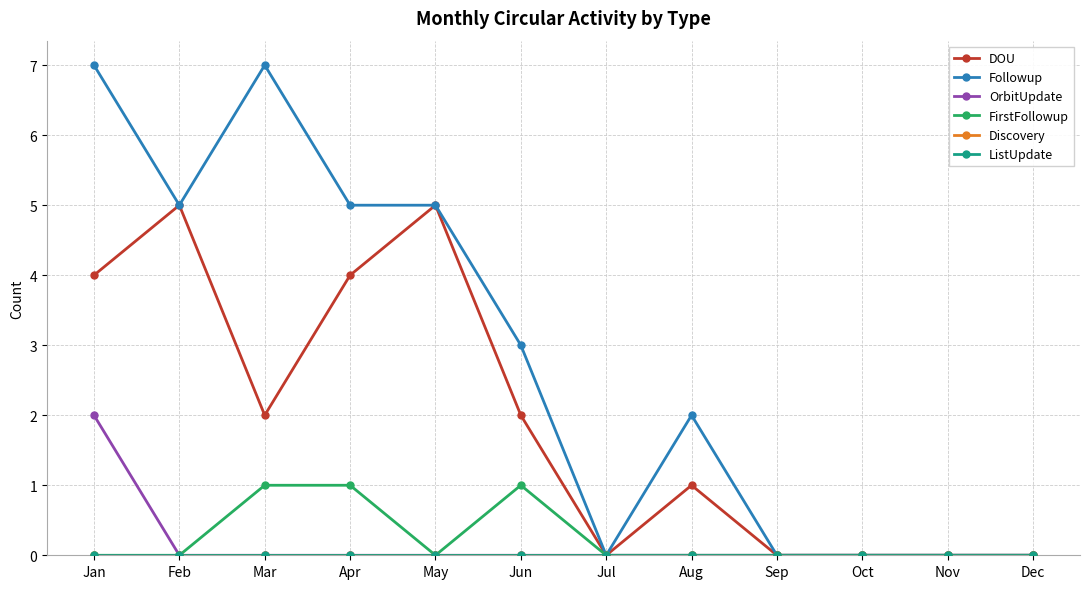

List the series in order of their peak value, lowest first.

Discovery, ListUpdate, FirstFollowup, OrbitUpdate, DOU, Followup